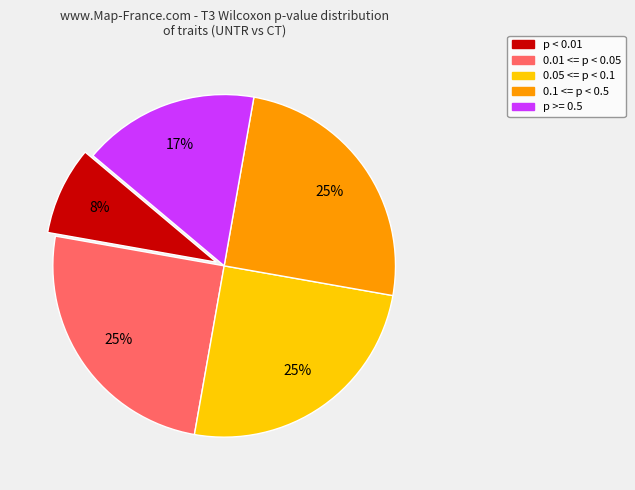

Is there a majority slice in this chart?

No